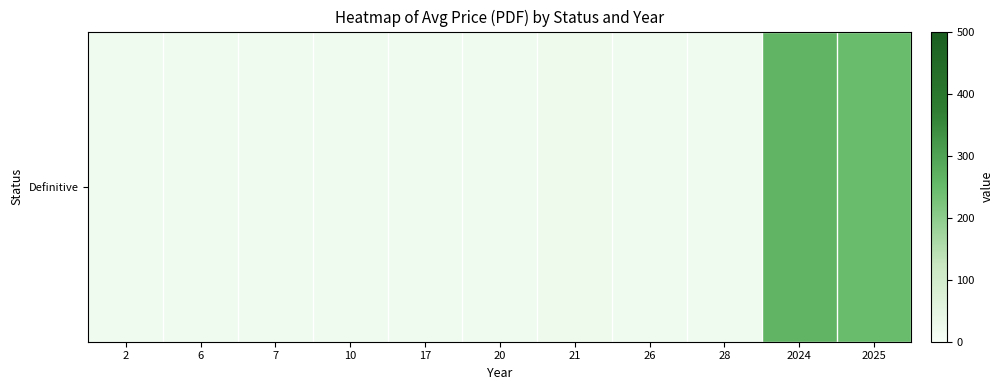

What is the maximum value shown in the chart?

262.8